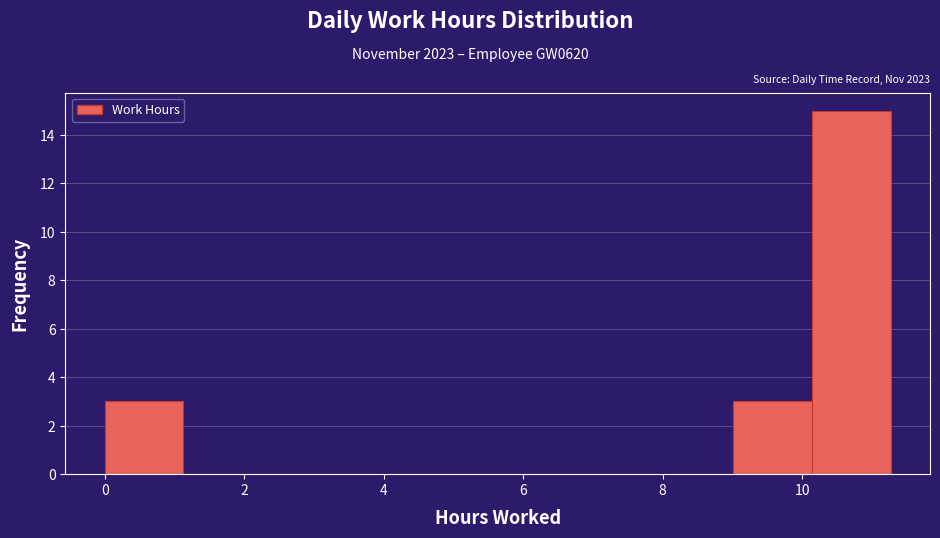

Which range on the x-axis has the tallest bar?

10.2 to 11.2